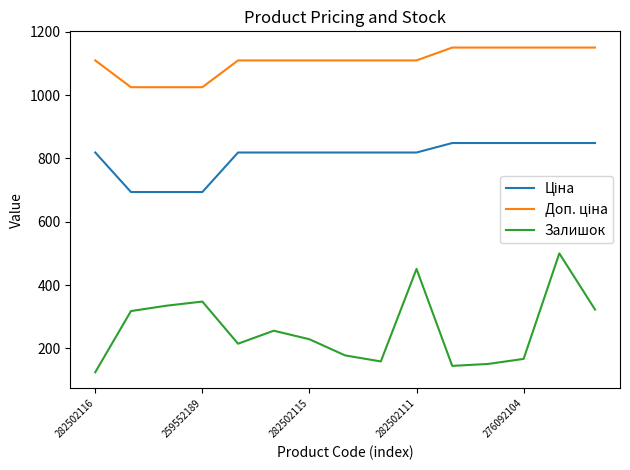

Which series has the largest range (max minus min)?

Залишок